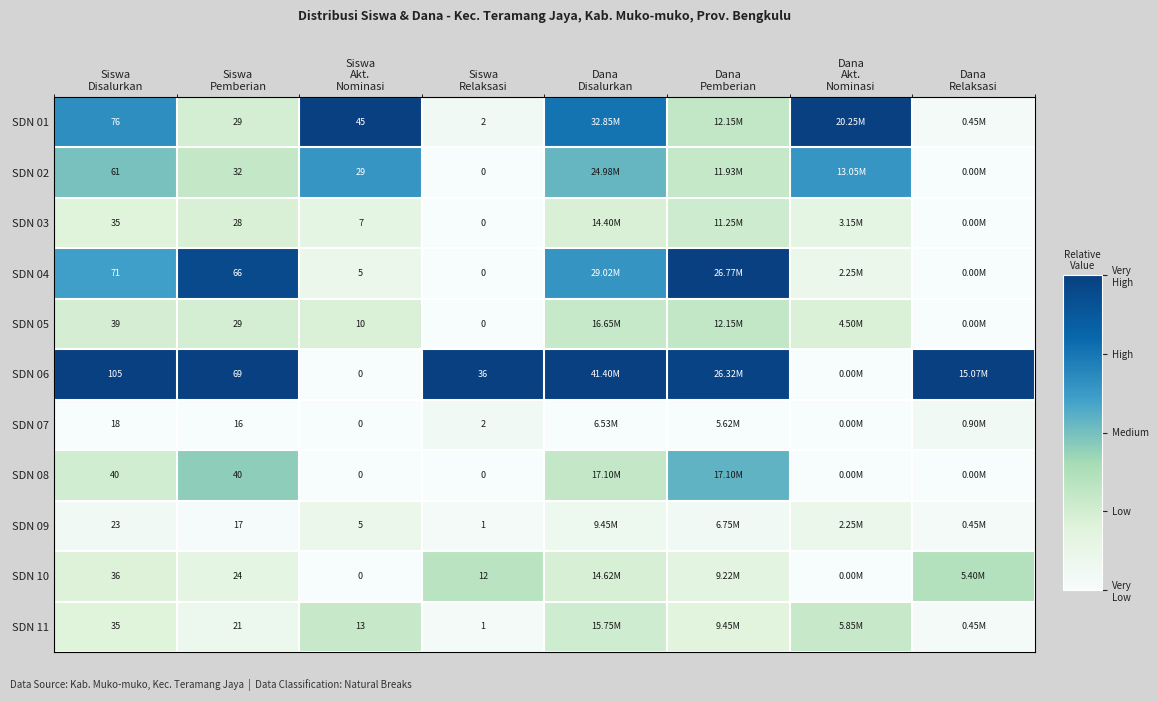

What is the difference between the maximum and minimum values in the SDN 06 series?

1.0